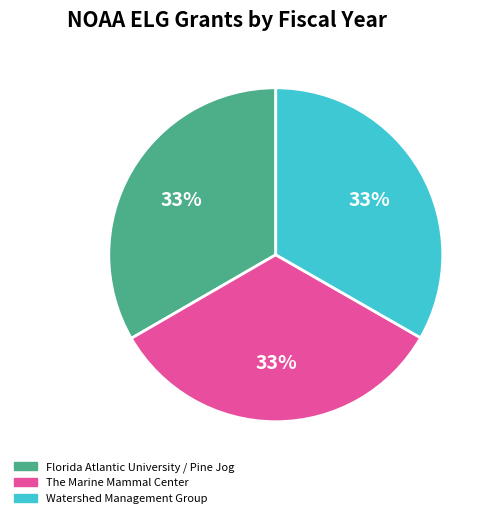

Do The Marine Mammal Center and Watershed Management Group together represent more than half of the pie?

Yes